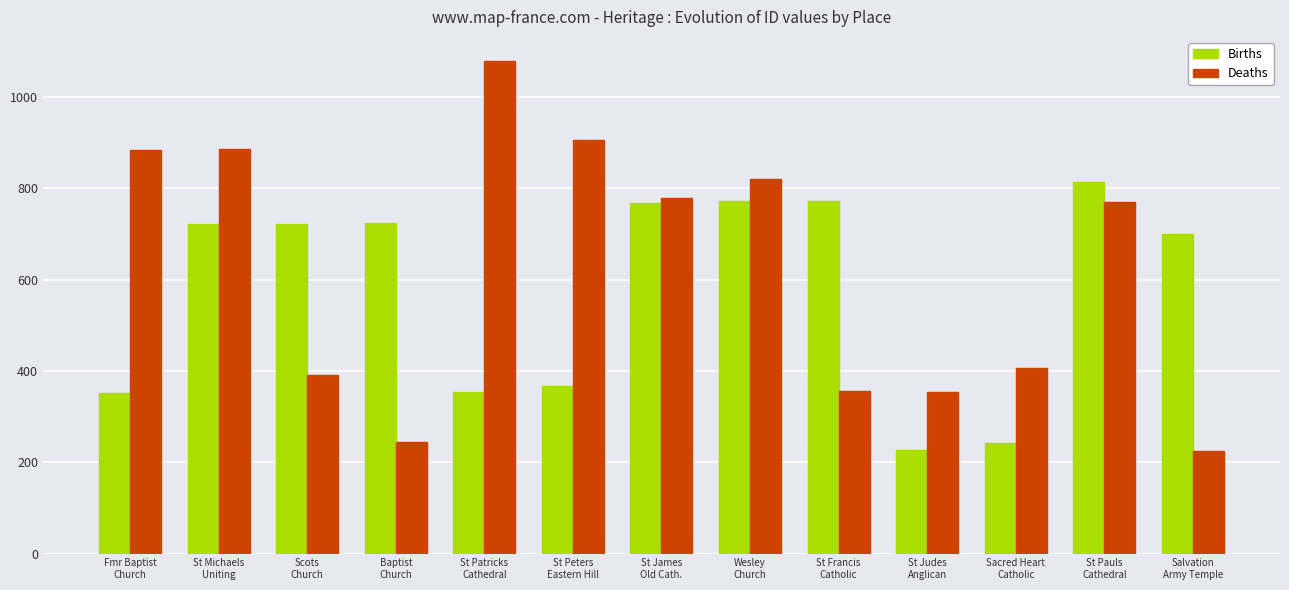

How many categories are shown in the chart?

13